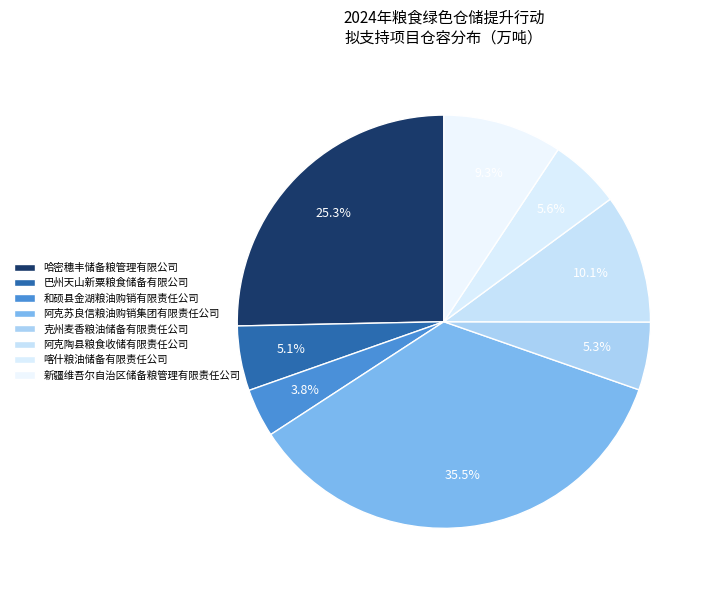

To the nearest percent, what is the difference between the largest and smallest slice percentages?

32%